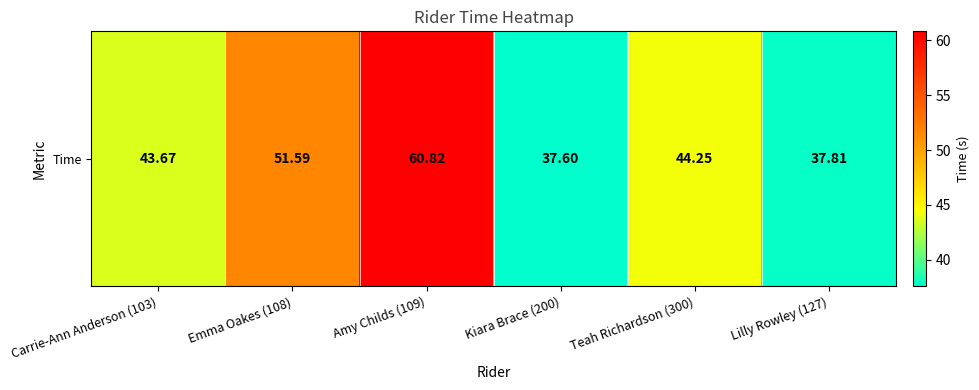

What is the difference between the maximum and second lowest values?

23.0